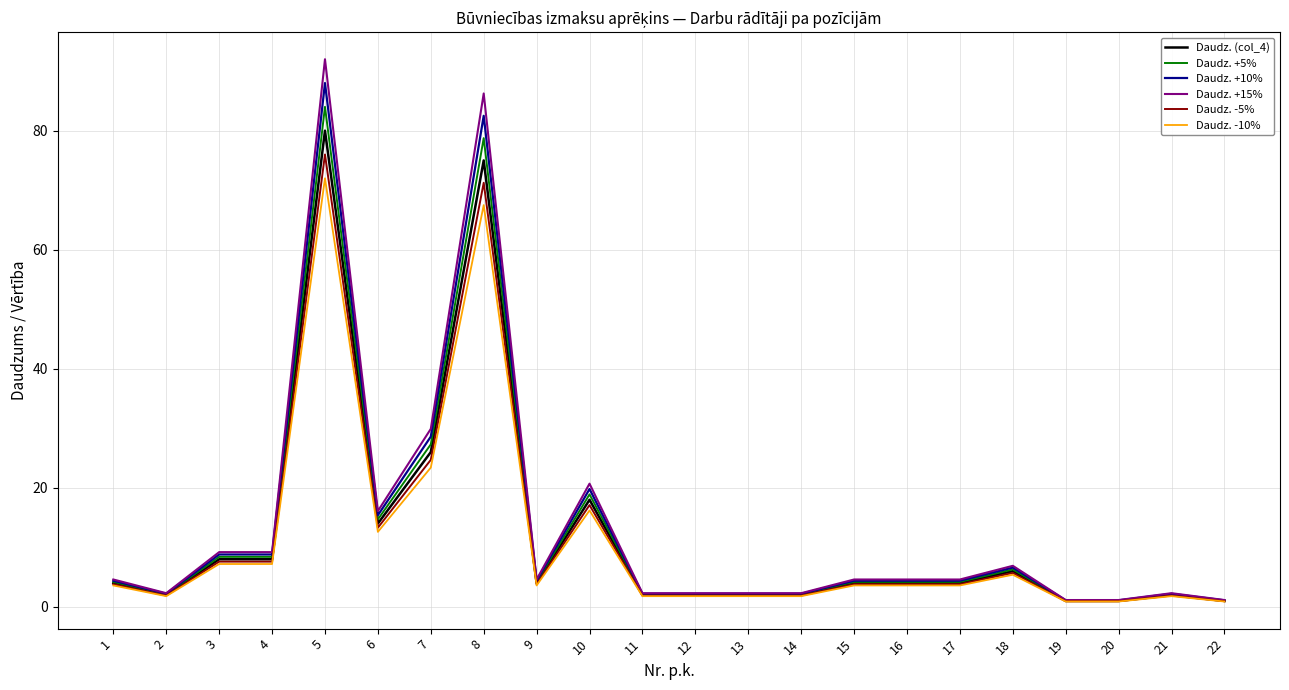

At which category is the sum across all series the highest?

5